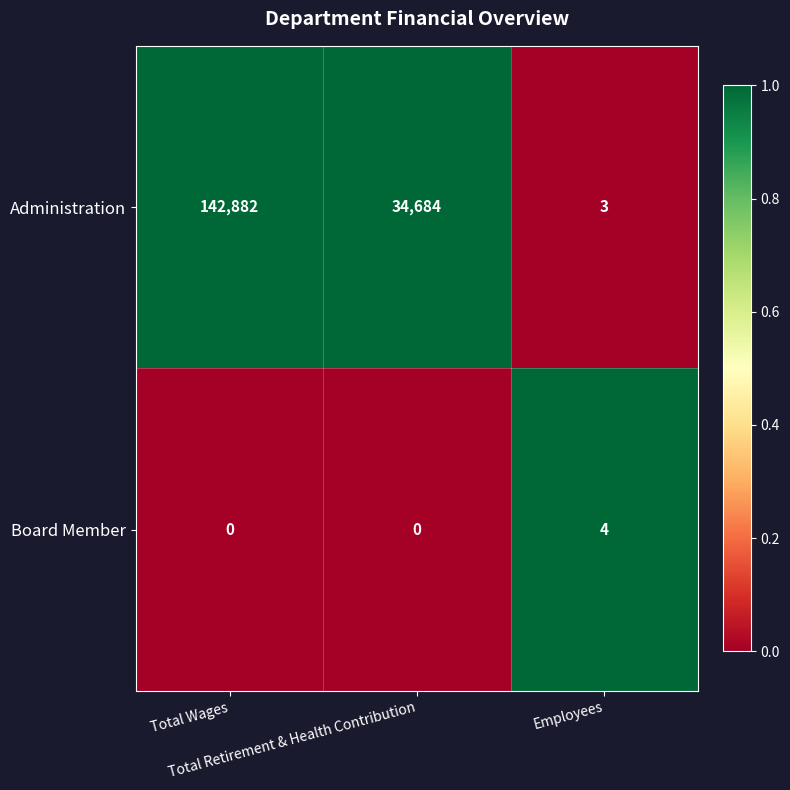

Which series has the largest range (max minus min)?

Administration